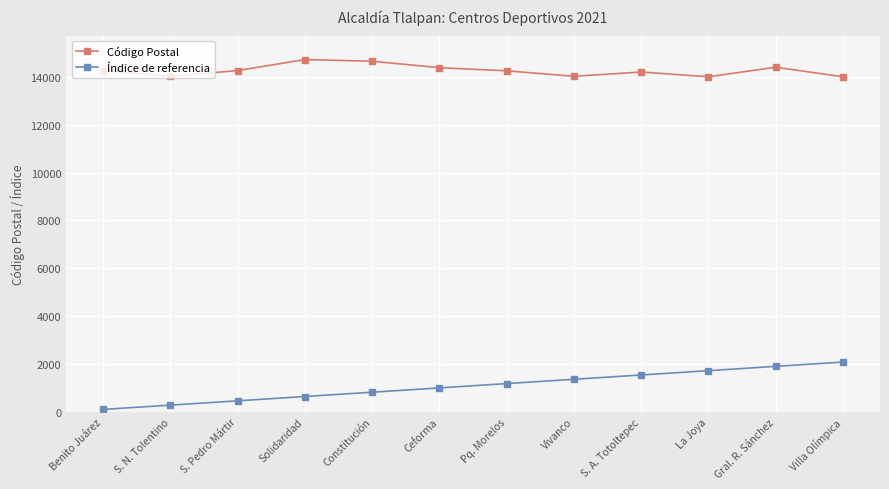

Does the chart display data point markers on the line(s)?

Yes